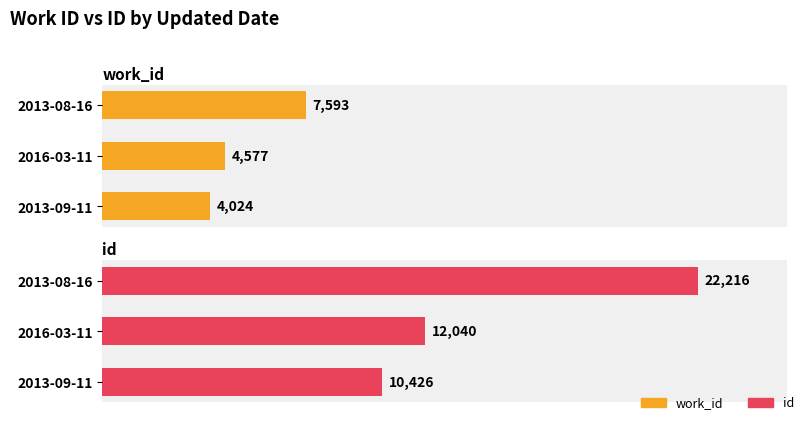

At how many categories does at least one series exceed 13773?

1